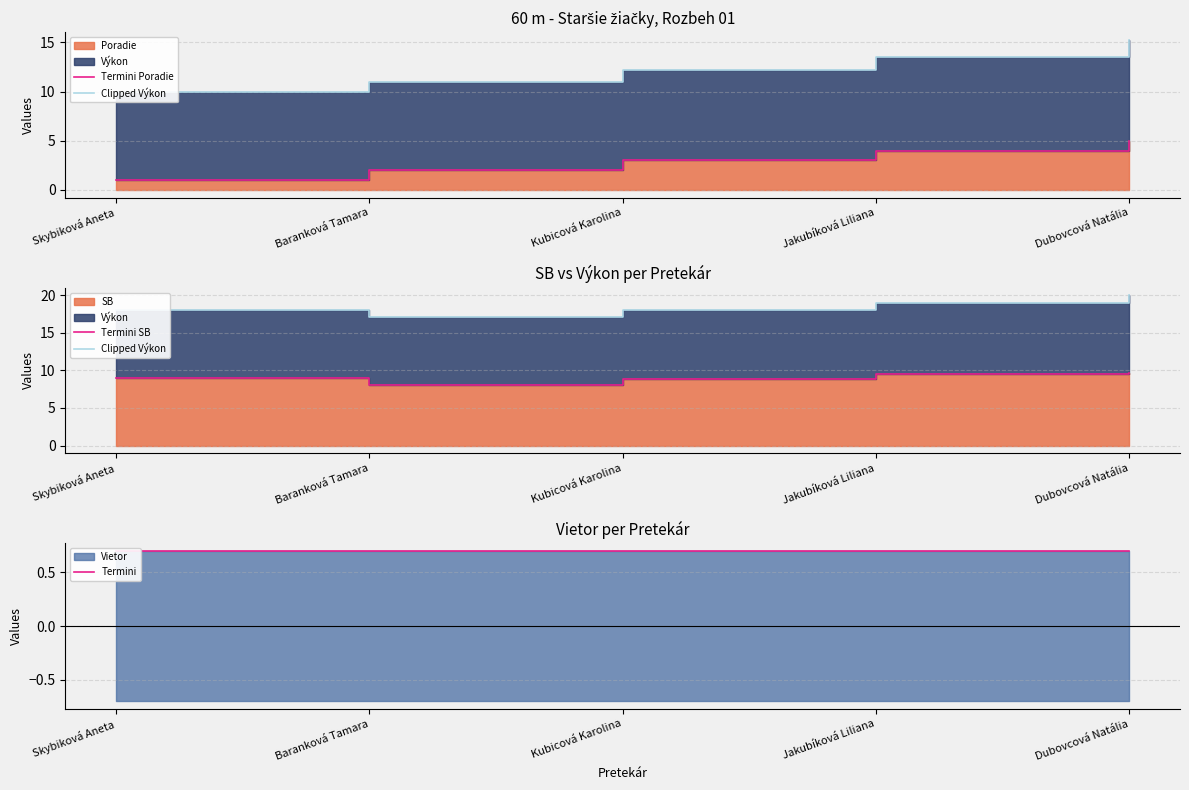

Is it true that Termini SB equals 2.8 at Jakubíková Liliana?

False